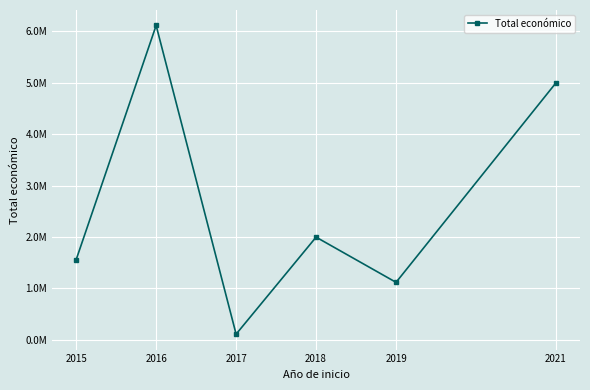

What is the value of the 4th point from the left?

1997191.0